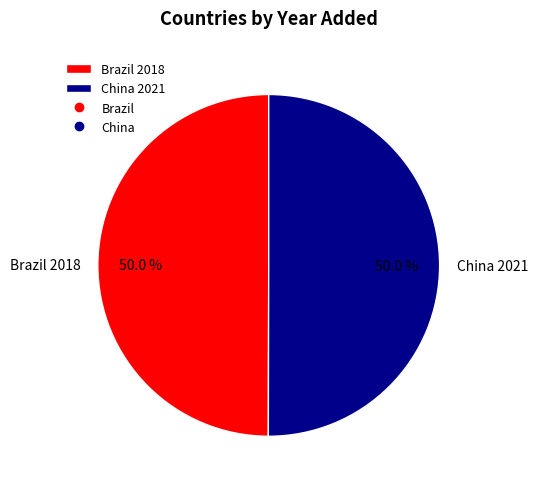

To the nearest percent, what portion does China represent?

50%